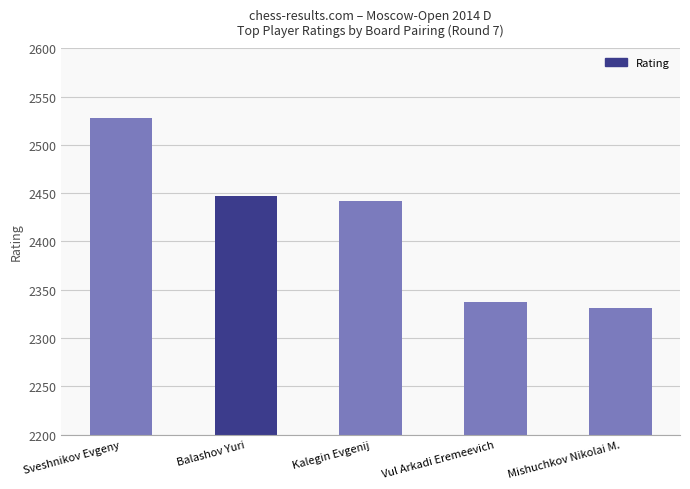

Read the value at Balashov Yuri, to the nearest 5.

2445